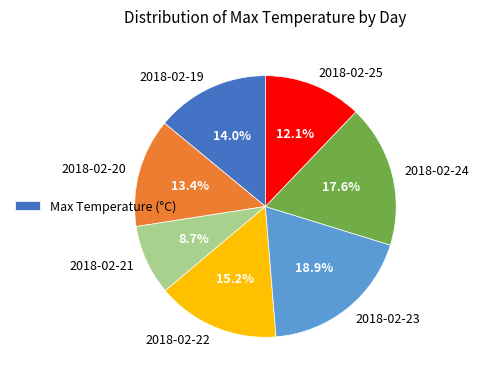

Does any single category account for the majority?

No